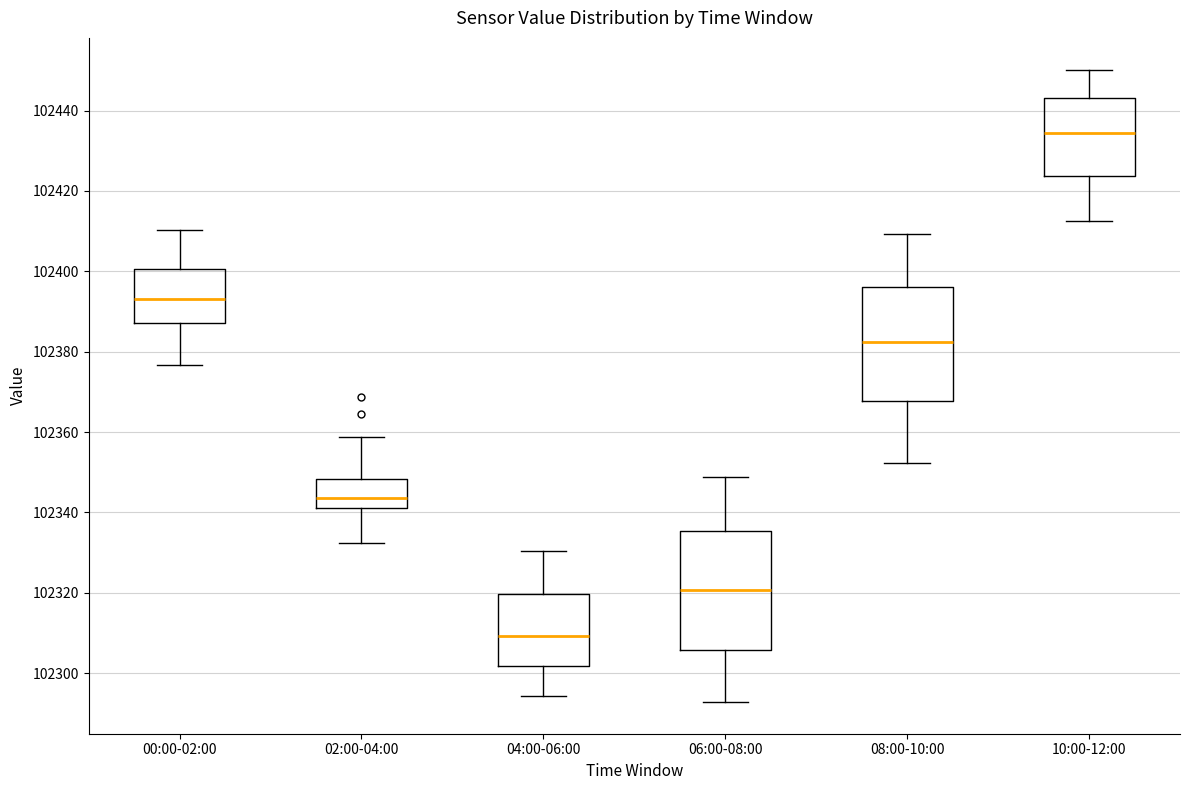

Reading left to right, transcribe this box plot: for each box, give where its median line is, the range the box spans, and where its two whiskers end, as read against the y-axis. The values are not printed on the chart, so give them approximately, as read against the axis.

00:00-02:00: median 102394, box 102388 to 102400, whiskers 102376 to 102410
02:00-04:00: median 102344, box 102342 to 102348, whiskers 102332 to 102358
04:00-06:00: median 102310, box 102302 to 102320, whiskers 102294 to 102330
06:00-08:00: median 102320, box 102306 to 102336, whiskers 102292 to 102348
08:00-10:00: median 102382, box 102368 to 102396, whiskers 102352 to 102410
10:00-12:00: median 102434, box 102424 to 102444, whiskers 102412 to 102450